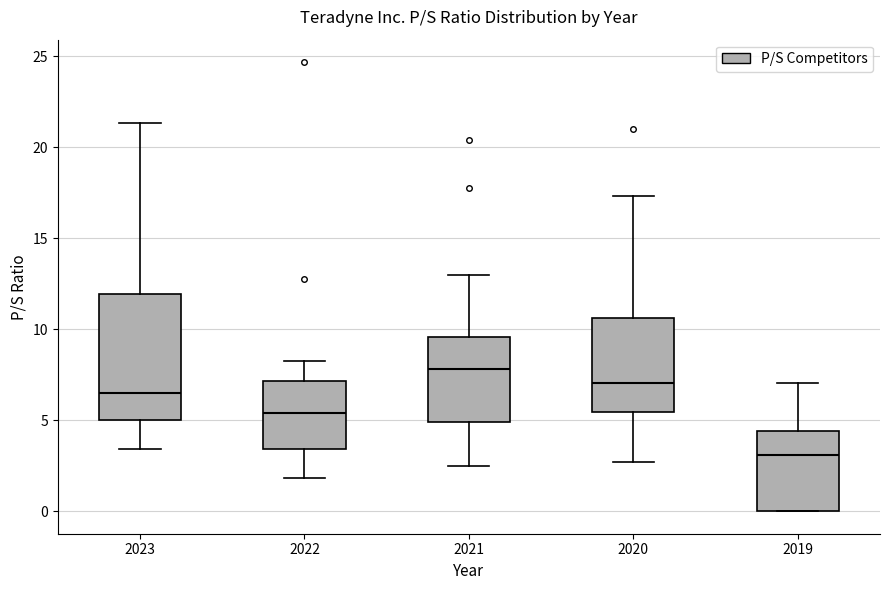

Which box has the highest median line?

2021